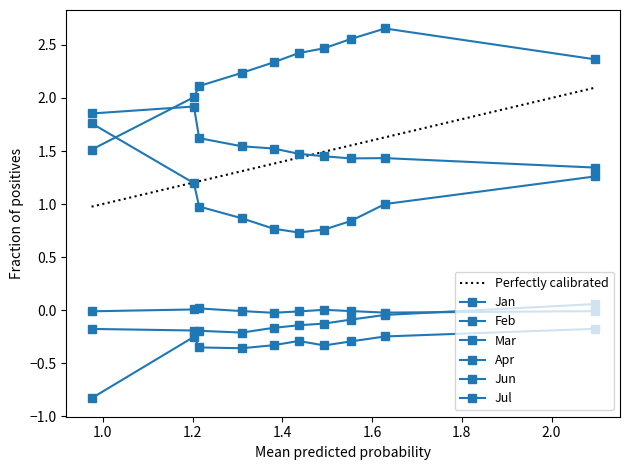

True or false: Jun and Jul cross at least once.

False